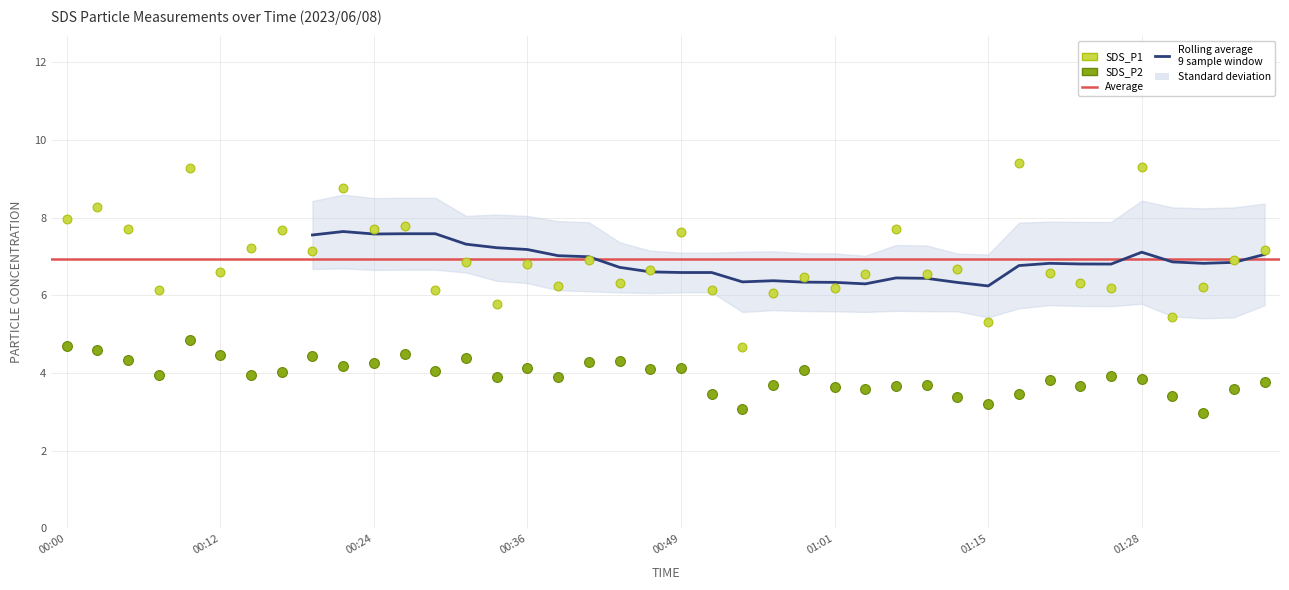

Is the value of SDS_P2 at 00:56 greater than the value of SDS_P1 at 00:46?

No